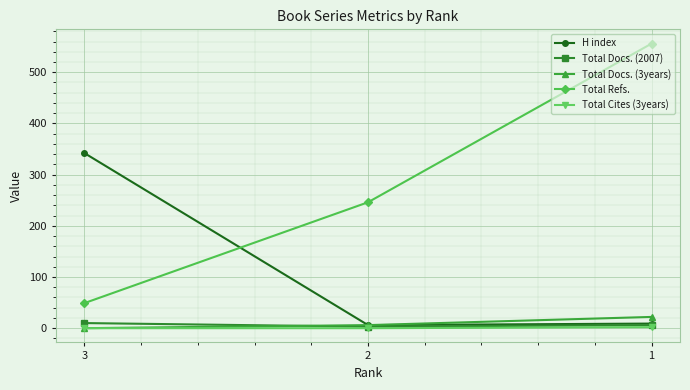

Which series has the largest total across all categories?

Total Refs.